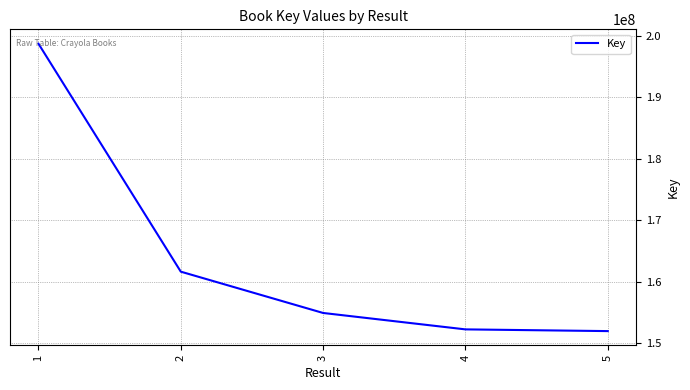

Reading left to right, what are all the values shown in this chart?

1=198765344	2=161622705	3=154890750	4=152216770	5=151936399